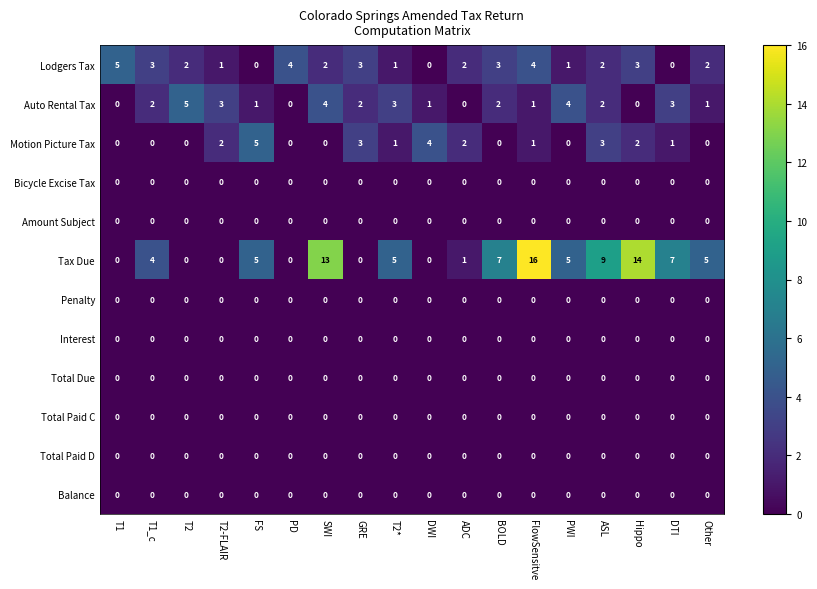

Between T2-FLAIR and FlowSensitve, which series saw the biggest shift?

Tax Due